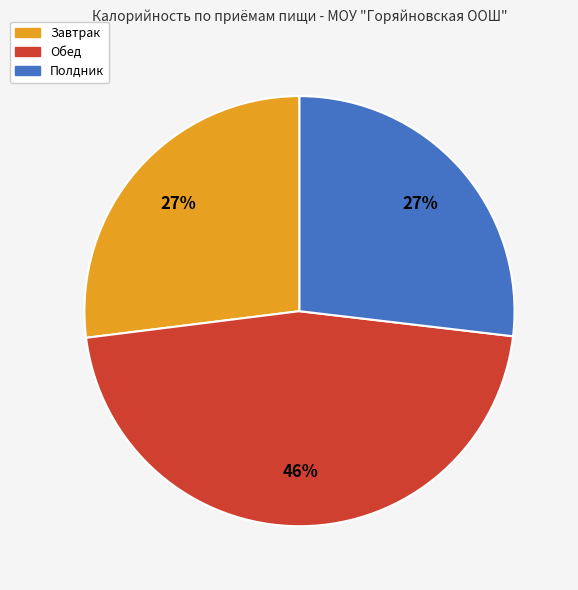

To the nearest percent, what is the combined percentage of Завтрак and Полдник?

54%